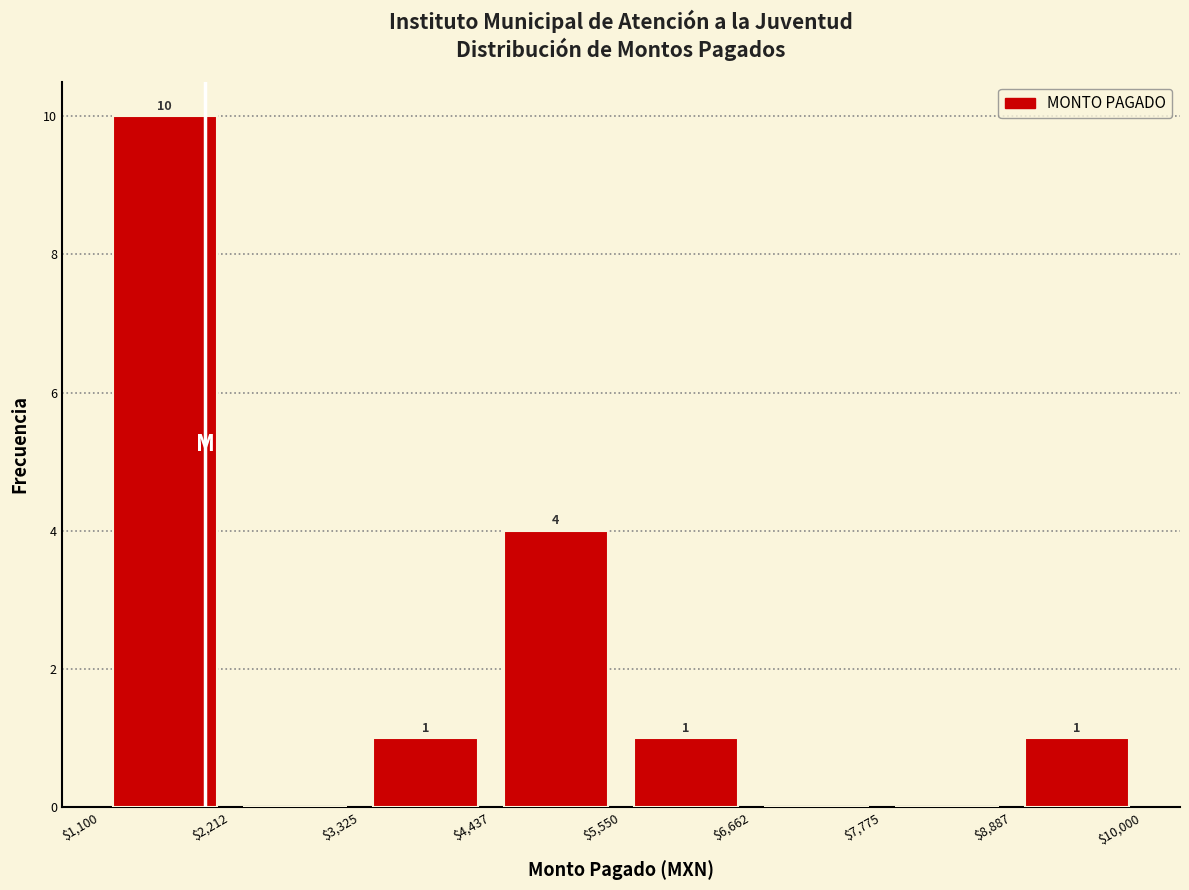

Which range on the x-axis has the tallest bar?

$1,100 to $2,212